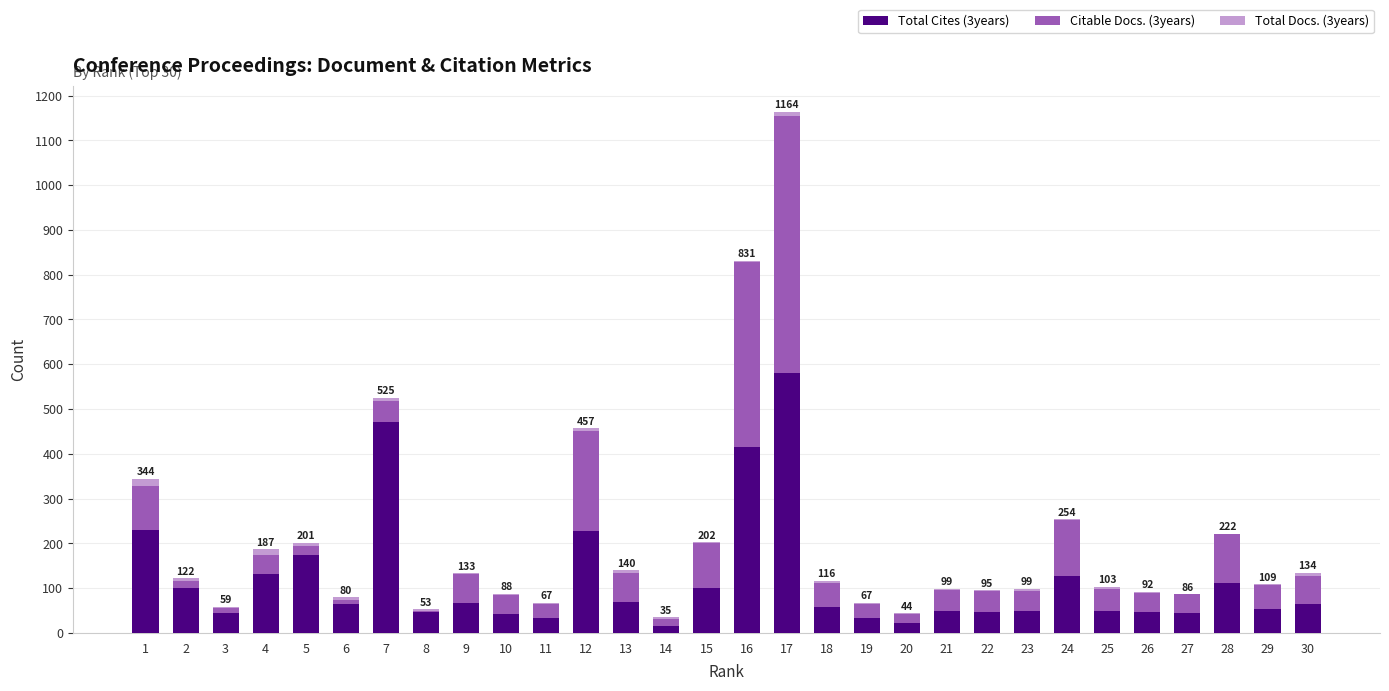

The value of Total Cites (3years) at 3 is 45. True or false?

True